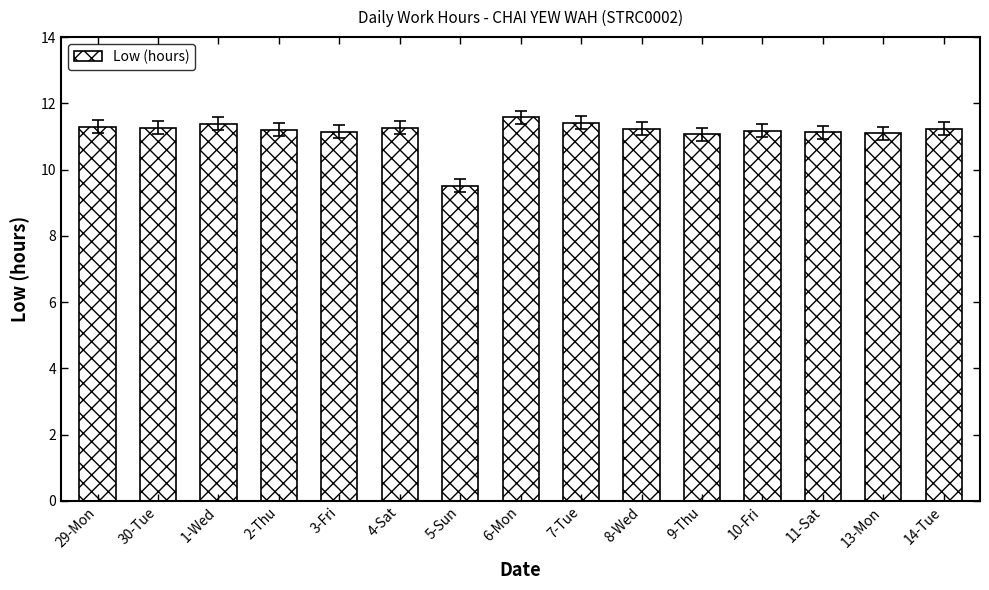

What is the ratio of the value at 7-Tue to the value at 5-Sun?

1.2